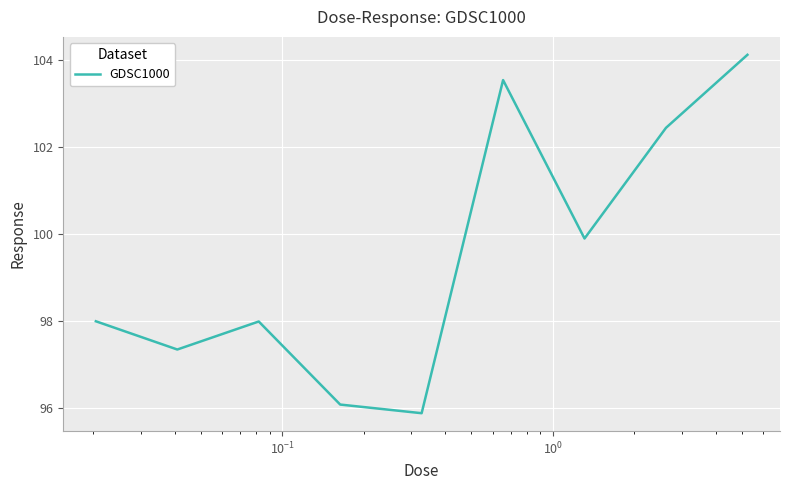

How many values exceed 97?

7